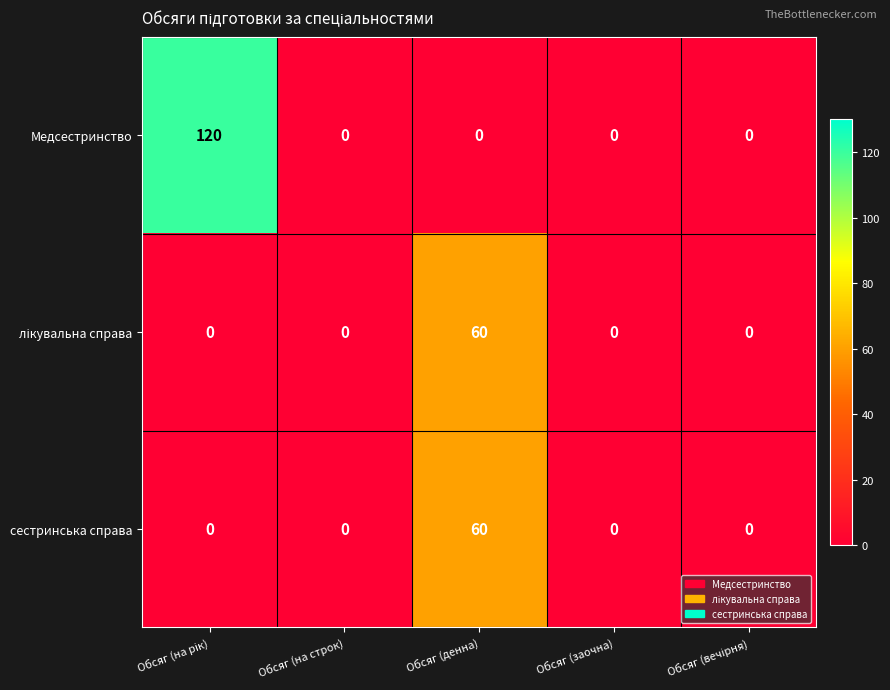

Which series has the largest total across all categories?

Медсестринство